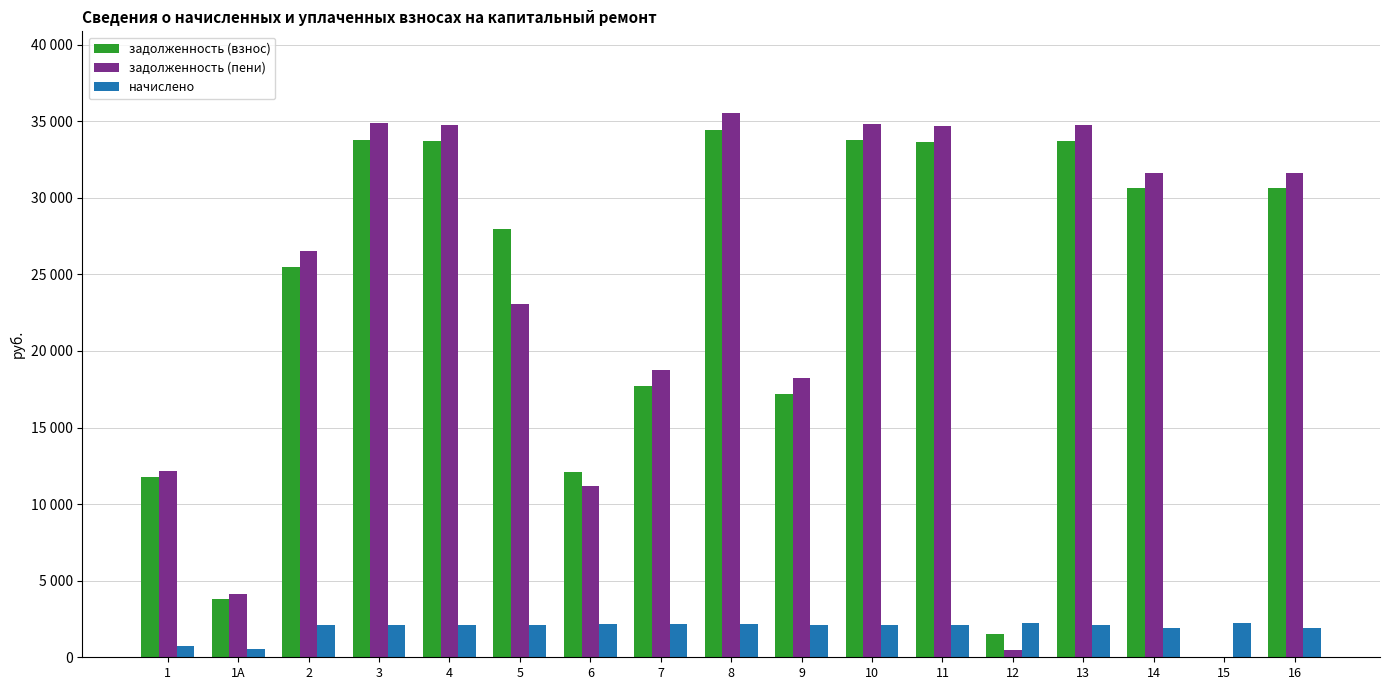

Where is задолженность (пени) nearest to the value 17773?

9